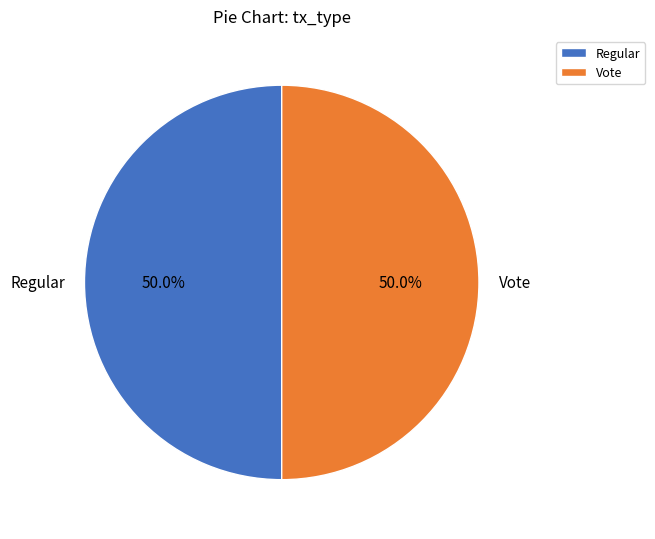

What is the ratio of the value at Vote to the value at Regular?

1.0